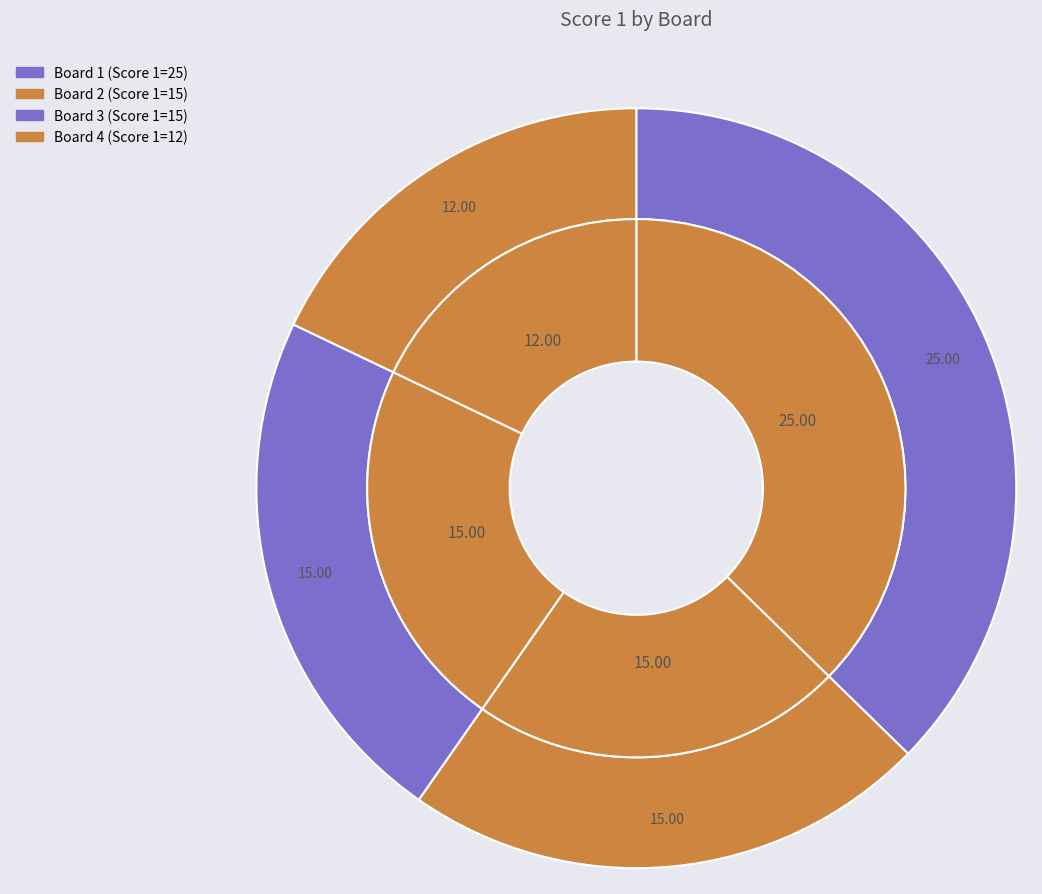

Which slice is the largest?

1